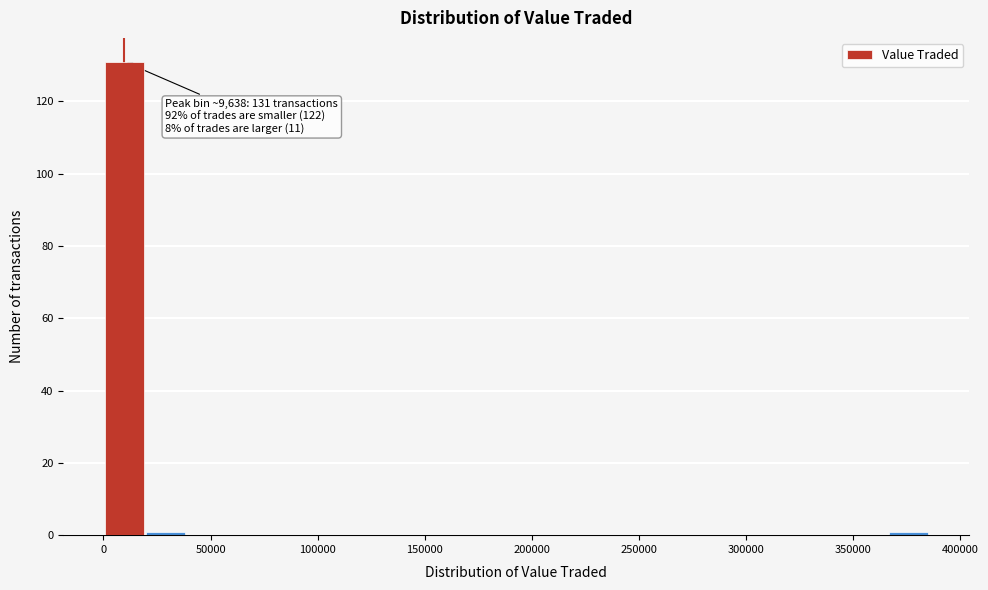

Around what value on the x-axis is the tallest bar? Give the approximate position of its centre, as read against the axis.

10000